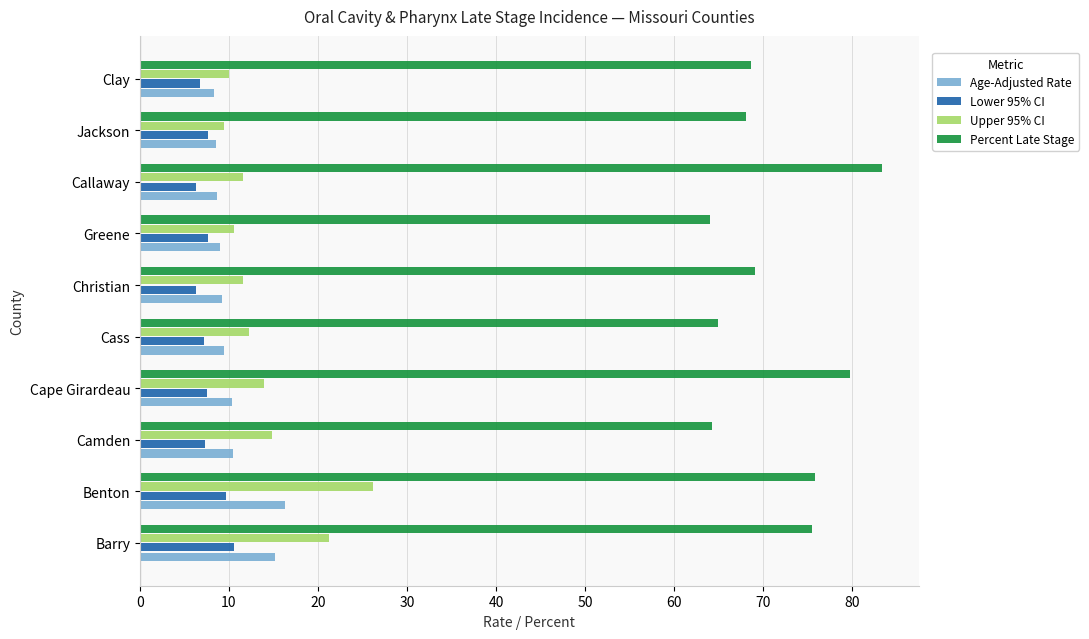

What is the average value of the Lower 95% CI series?

7.7